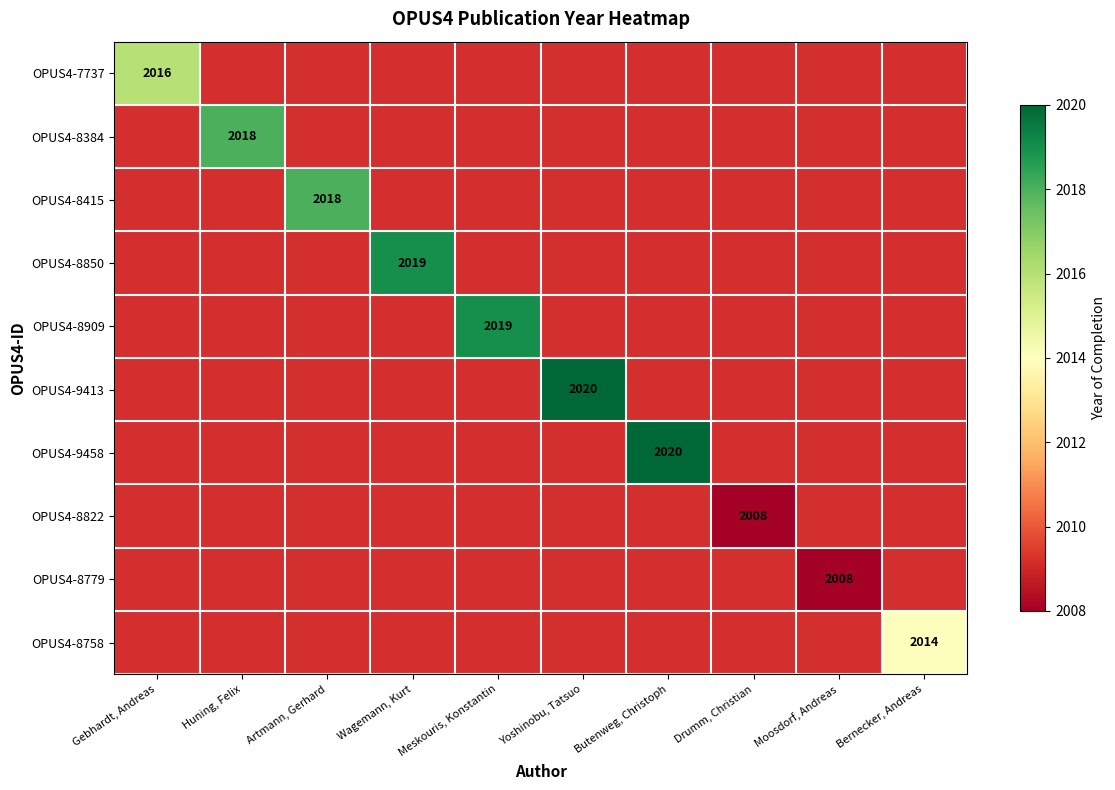

Is it true that OPUS4-8822 equals 2008 at Drumm, Christian?

True